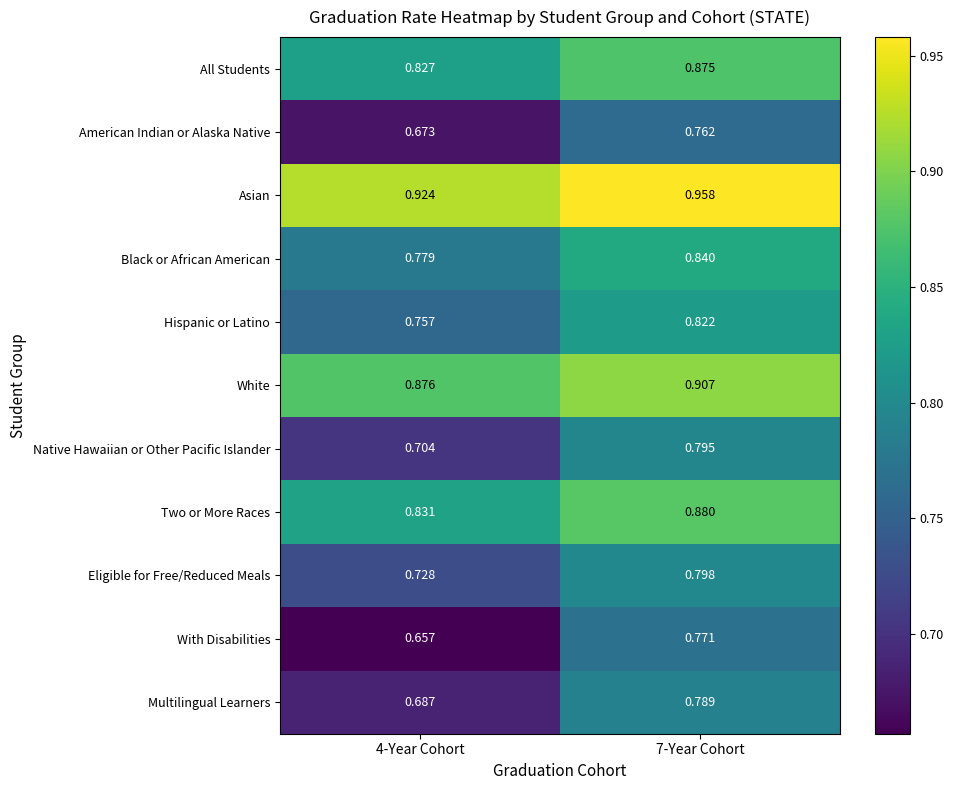

Which series changed the most between 4-Year Cohort and 7-Year Cohort?

With Disabilities